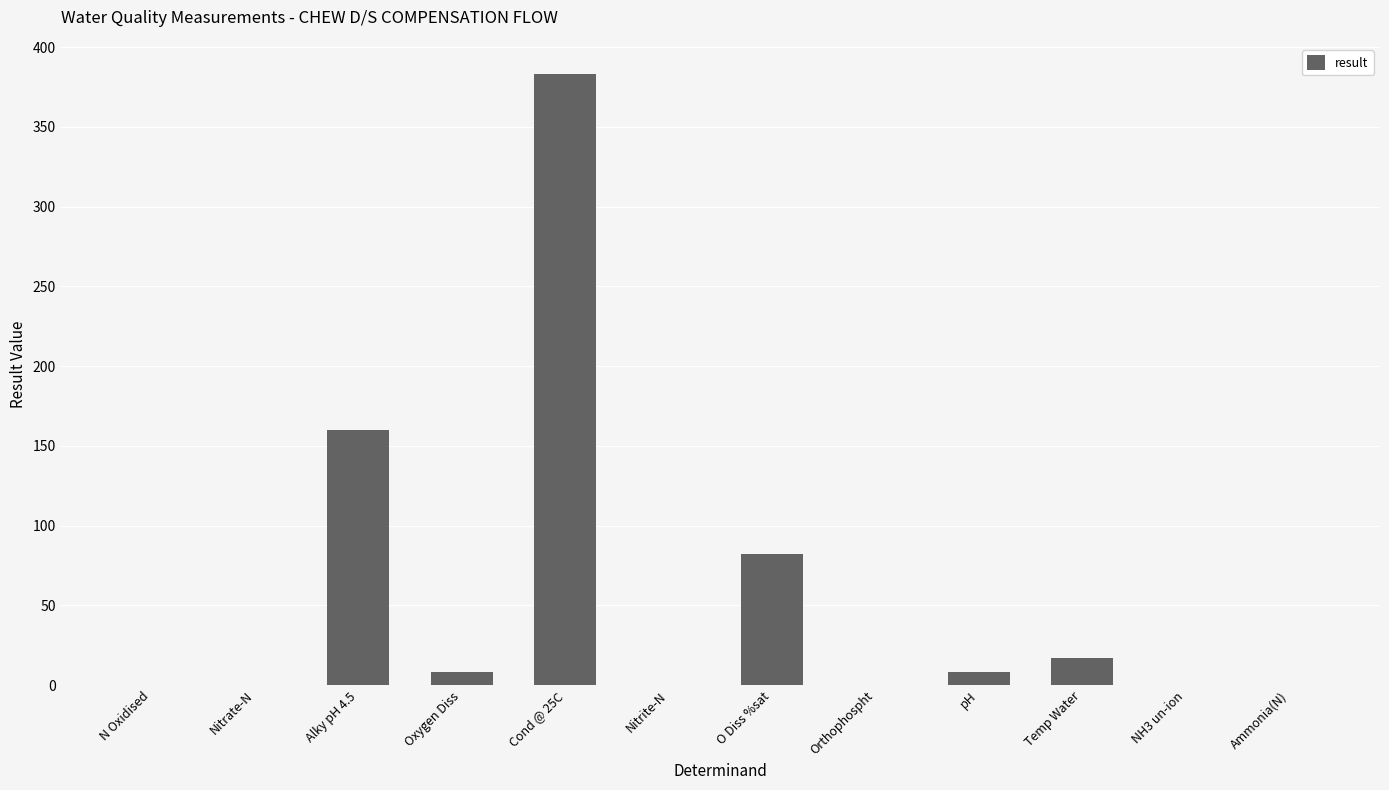

What value does the data have at Orthophospht?

0.1